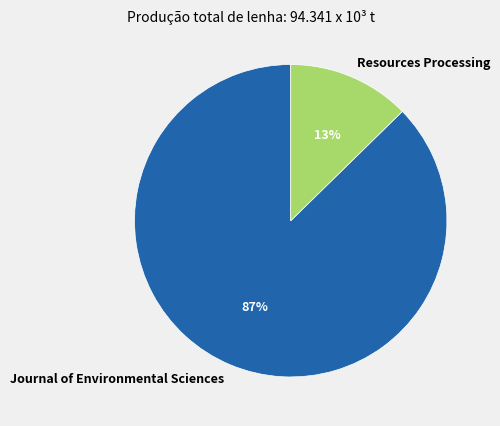

Between Journal of Environmental Sciences and Resources Processing, which is larger?

Journal of Environmental Sciences